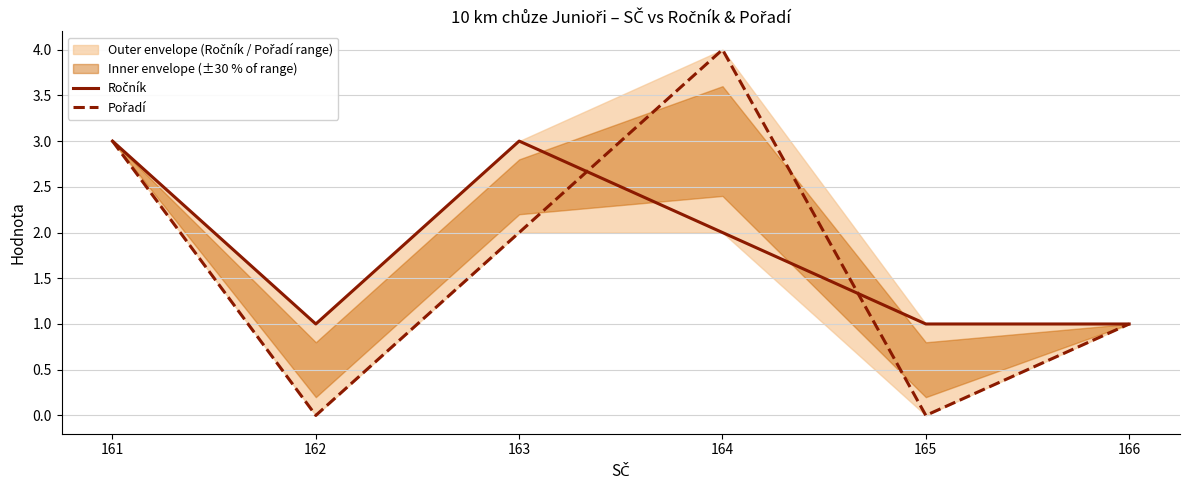

Which has a higher value, 164 or 163?

163